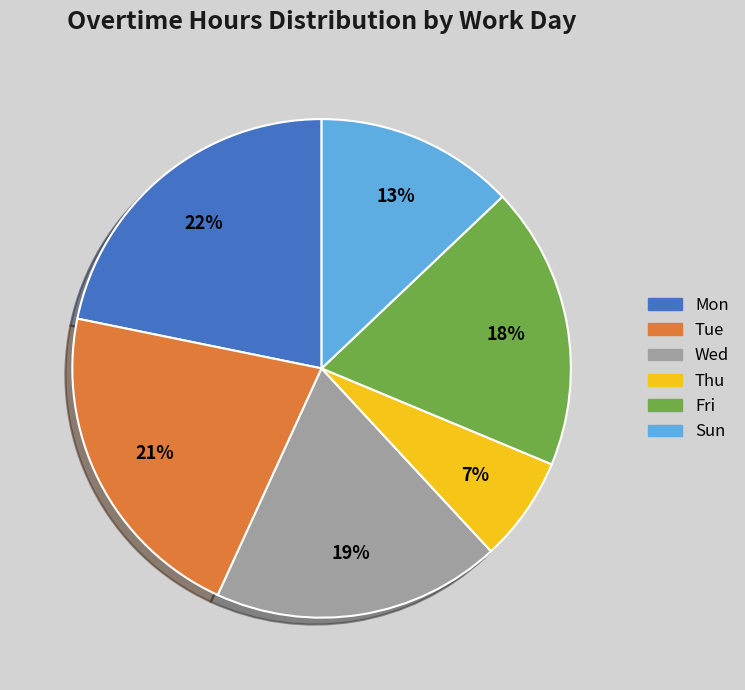

To the nearest percent, what is the average slice percentage?

17%